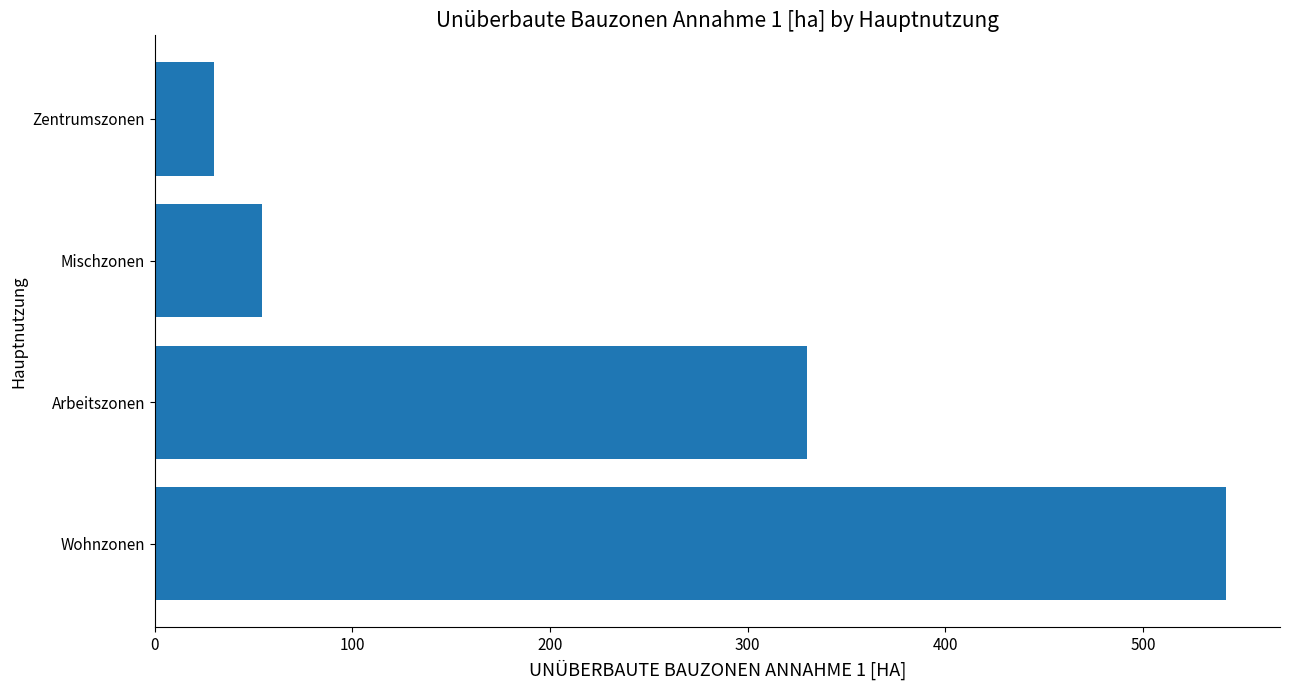

Read the value at Wohnzonen.

542.3